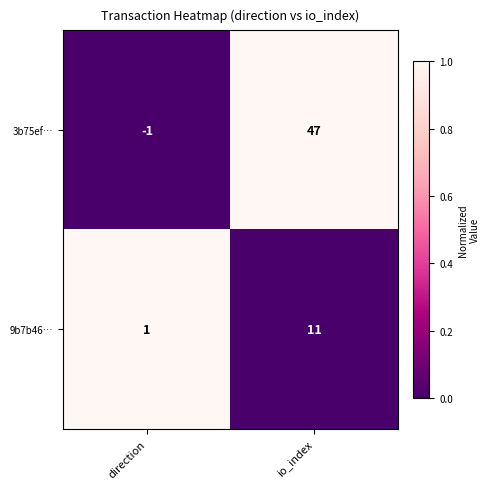

True or false: 9b7b46… has a value of 1 at direction.

True